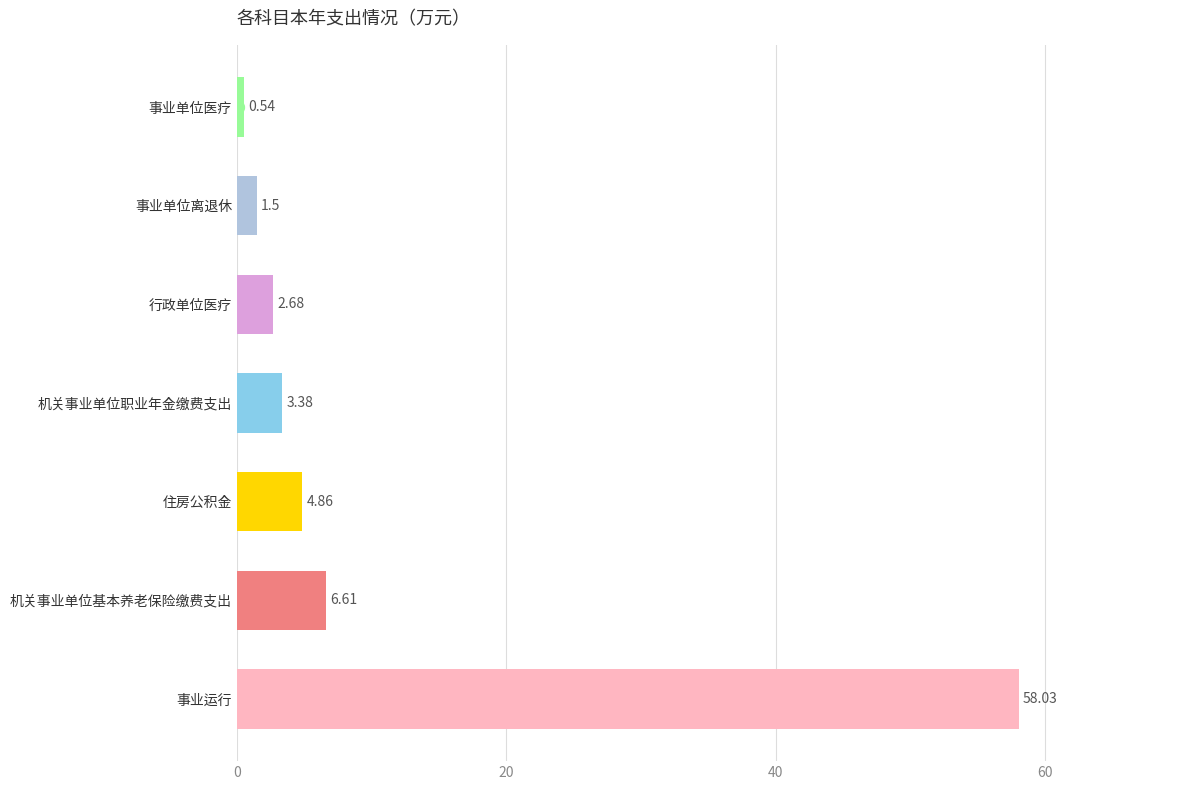

What is the ratio of the value at 事业运行 to the value at 行政单位医疗?

21.7